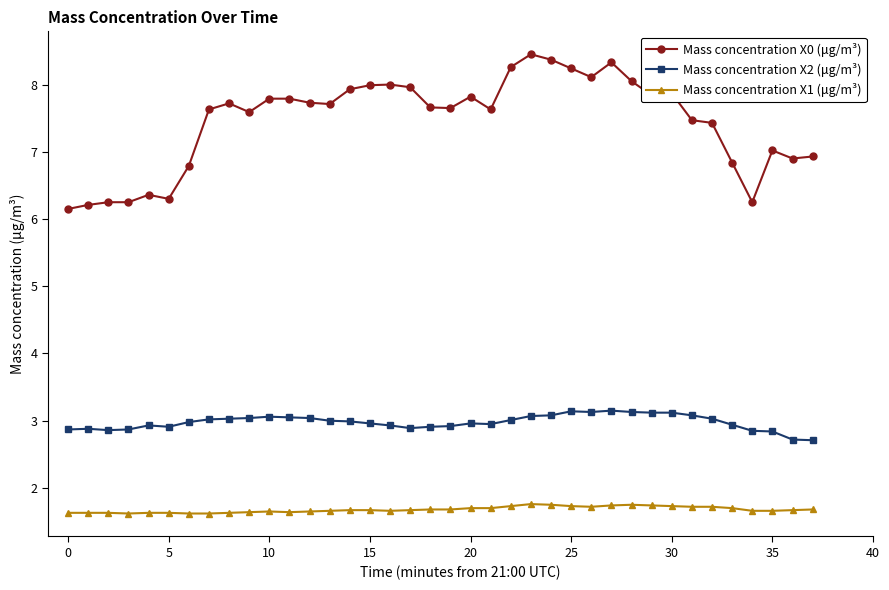

Does the chart have visible grid lines?

No